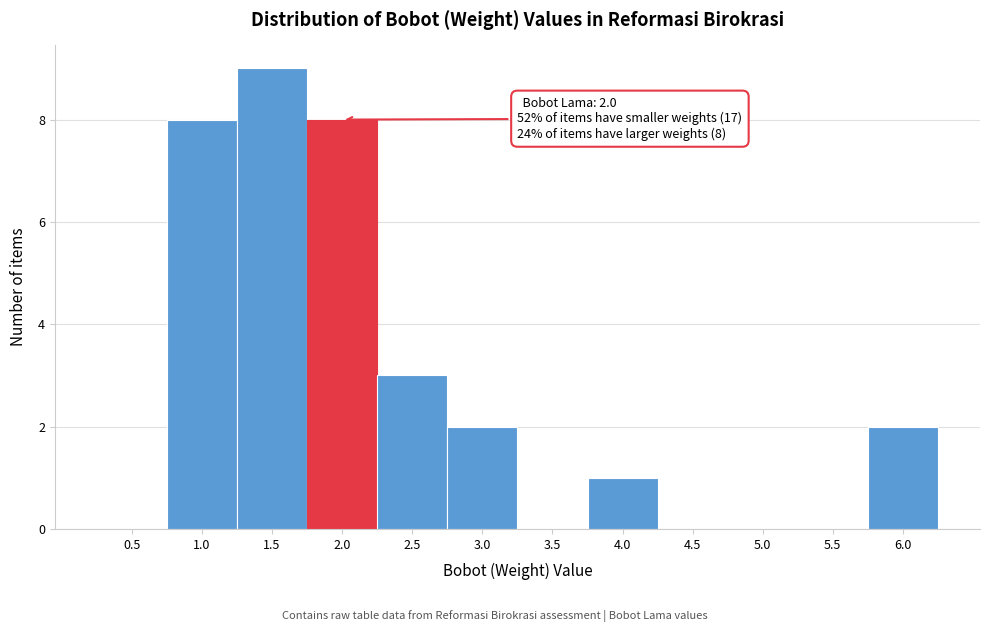

Reading right to left, what are all the values shown in this chart?

6.0=2	5.5=0	5.0=0	4.5=0	4.0=1	3.5=0	3.0=2	2.5=3	2.0=8	1.5=9	1.0=8	0.5=0